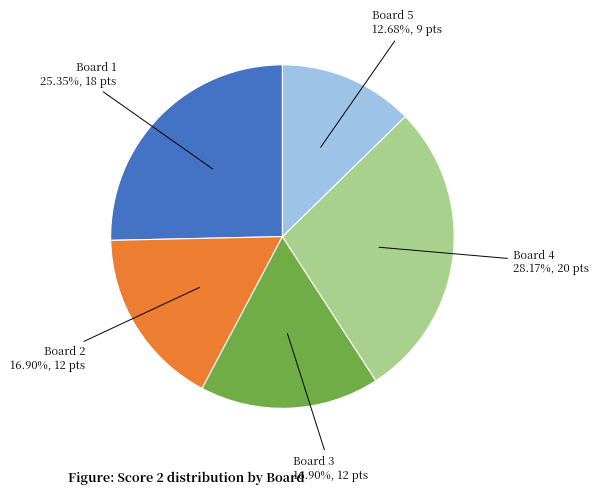

To the nearest percent, what is the combined percentage of Board 2 and Board 3?

34%